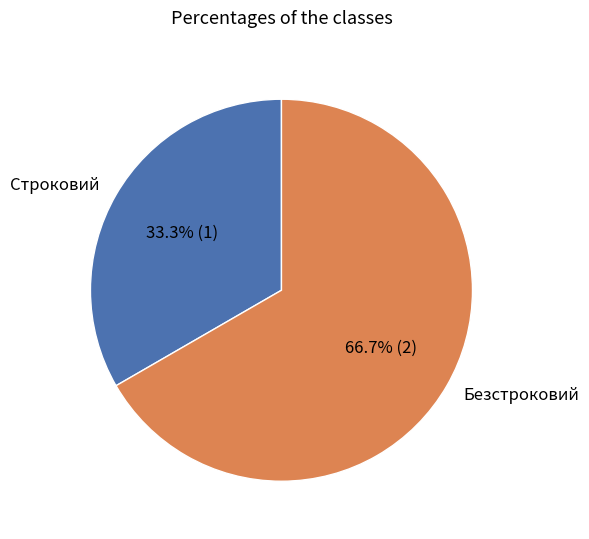

What is the smallest slice in the pie chart?

Строковий